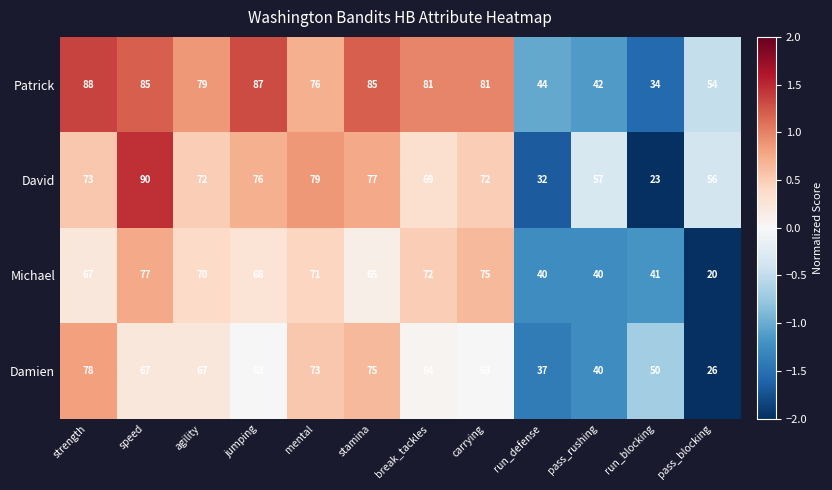

How many data points in David are less than 72?

5